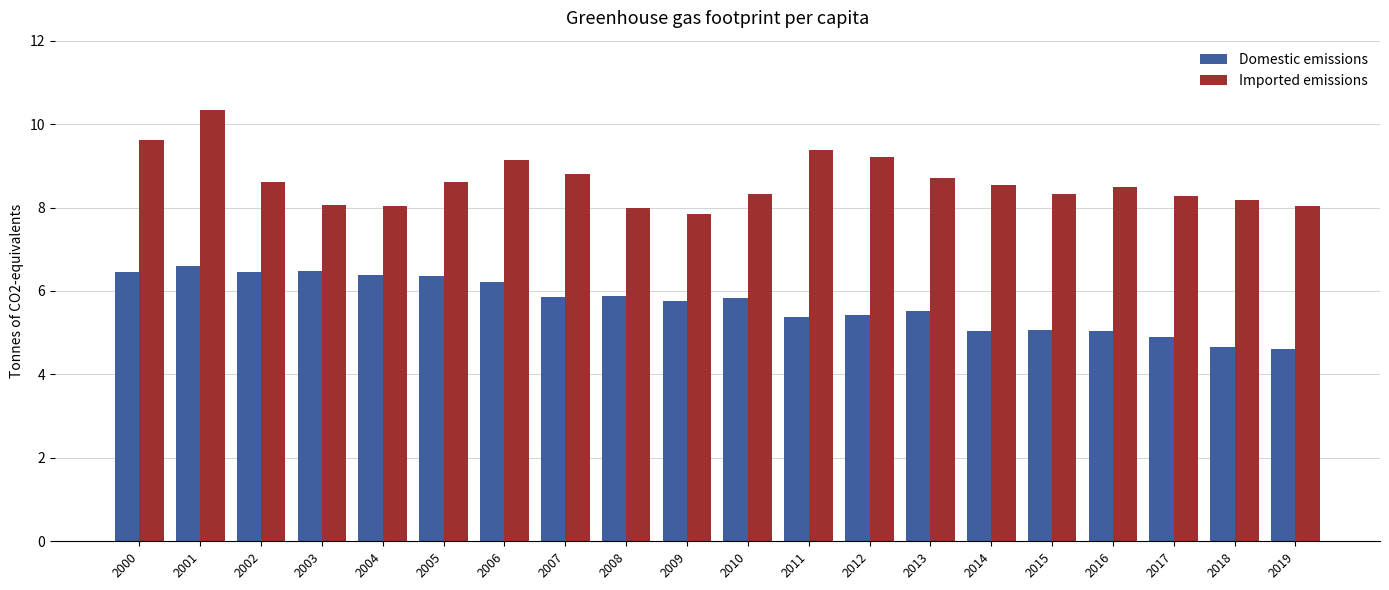

What is the value of the Imported emissions bar at the 4th from the left?

8.1